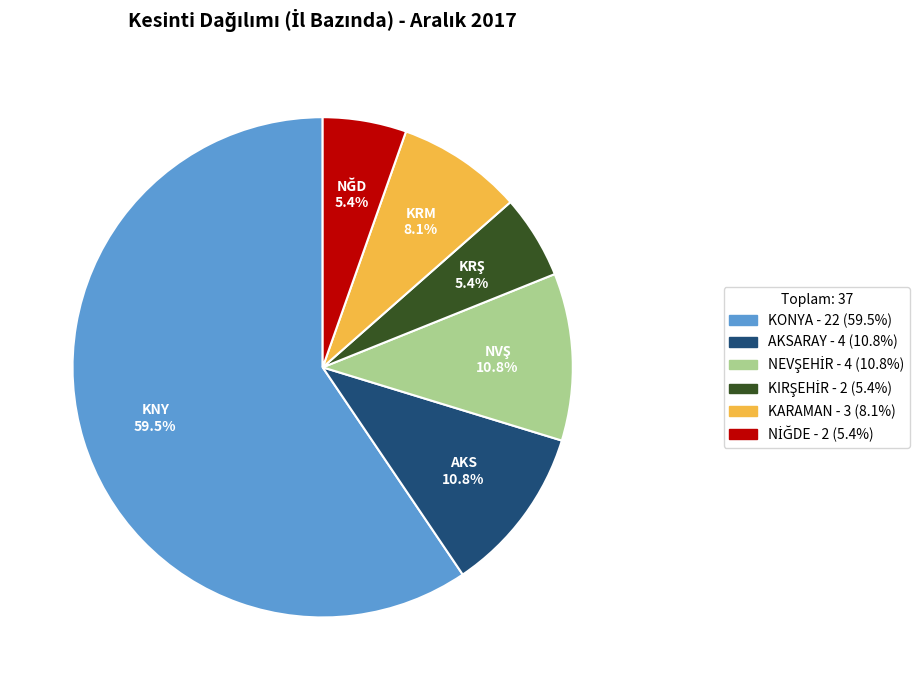

Is there a majority slice in this chart?

Yes